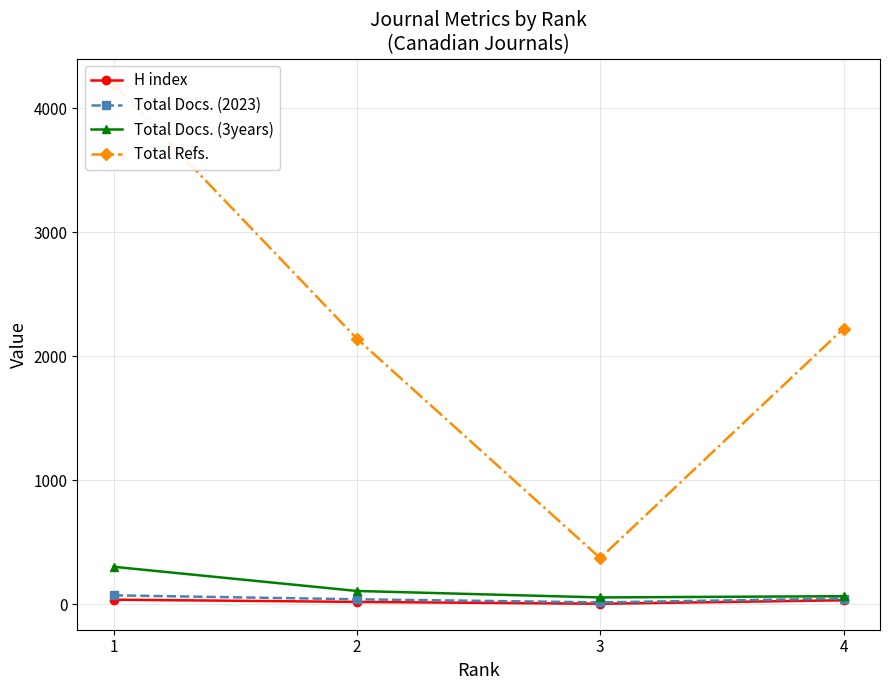

What are all the series names shown in the legend?

H index, Total Docs. (2023), Total Docs. (3years), Total Refs.